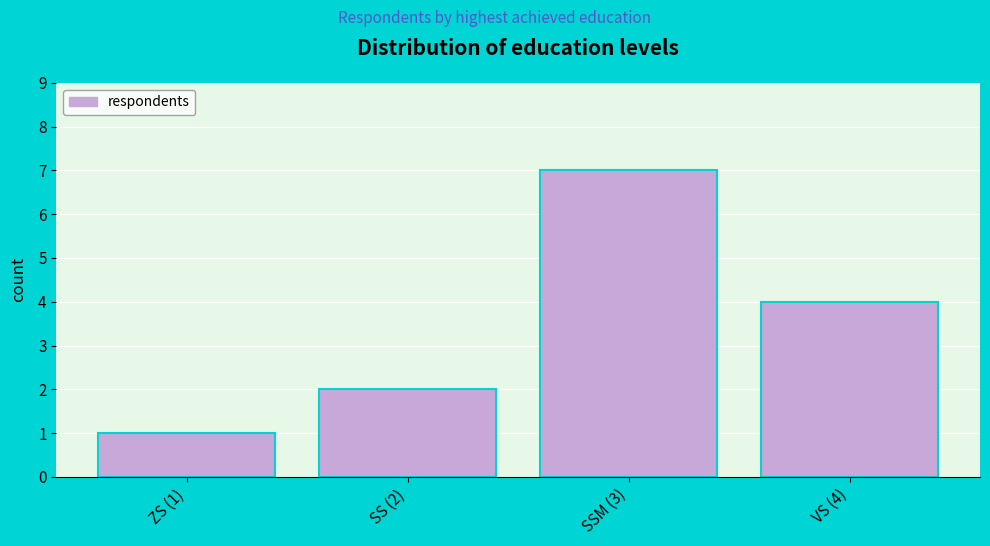

Reading left to right, what are all the values shown in this chart?

1	2	7	4